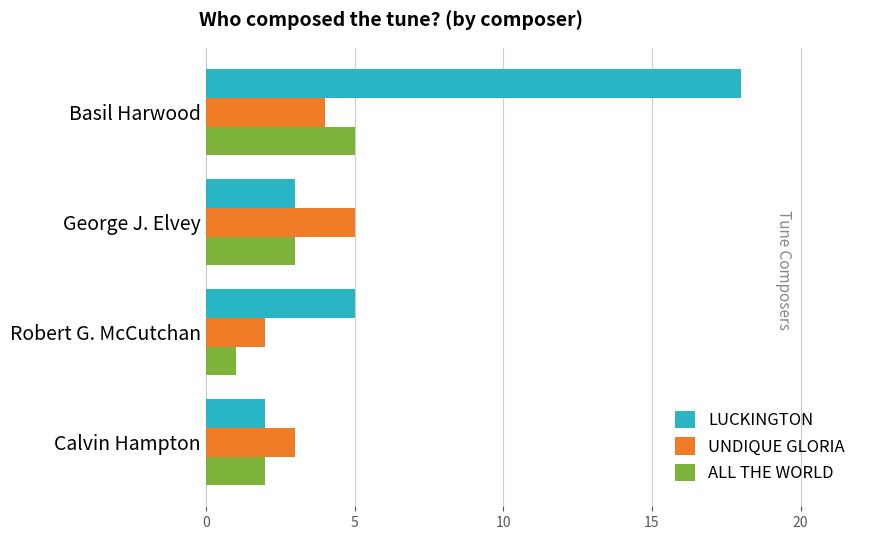

At which category is the sum across all series the highest?

Basil Harwood